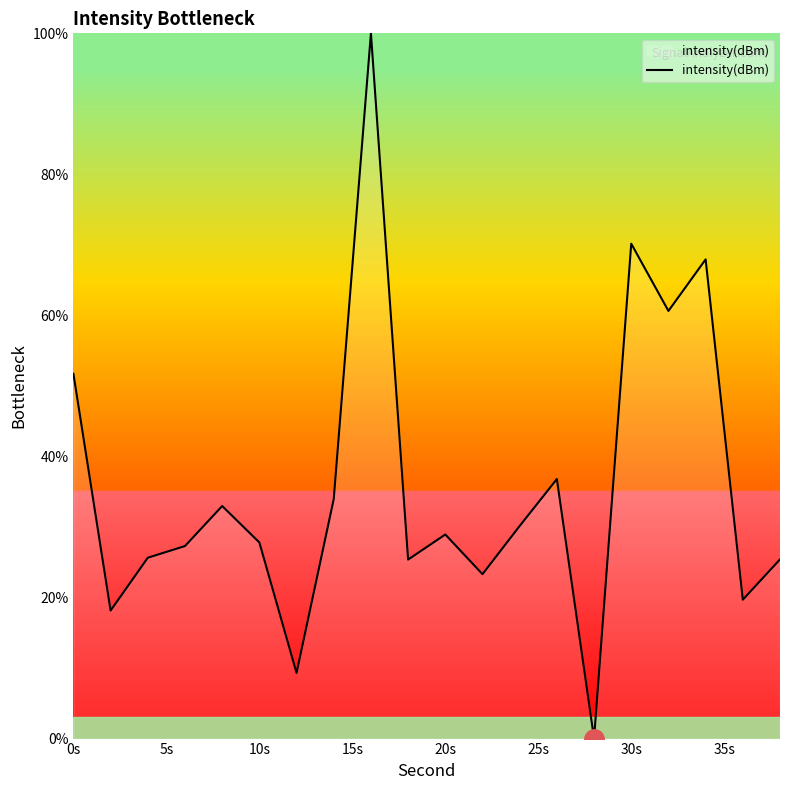

Does the chart have visible grid lines?

No